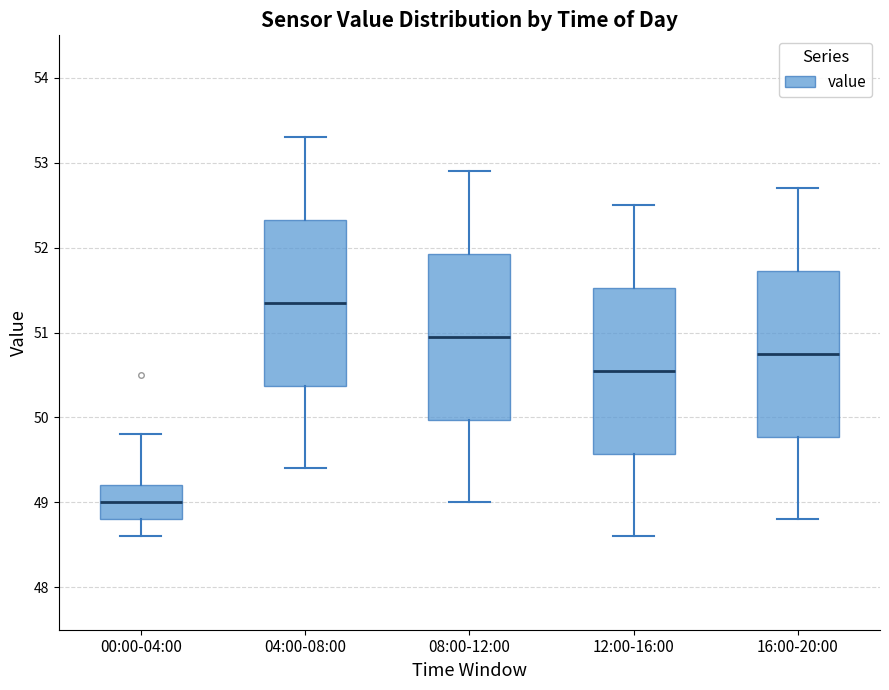

Reading left to right, transcribe this box plot: for each box, give where its median line is, the range the box spans, and where its two whiskers end, as read against the y-axis. The values are not printed on the chart, so give them approximately, as read against the axis.

00:00-04:00: median 49.0, box 48.8 to 49.2, whiskers 48.6 to 49.8
04:00-08:00: median 51.4, box 50.4 to 52.3, whiskers 49.4 to 53.3
08:00-12:00: median 51.0, box 50.0 to 51.9, whiskers 49.0 to 52.9
12:00-16:00: median 50.6, box 49.6 to 51.5, whiskers 48.6 to 52.5
16:00-20:00: median 50.8, box 49.8 to 51.7, whiskers 48.8 to 52.7